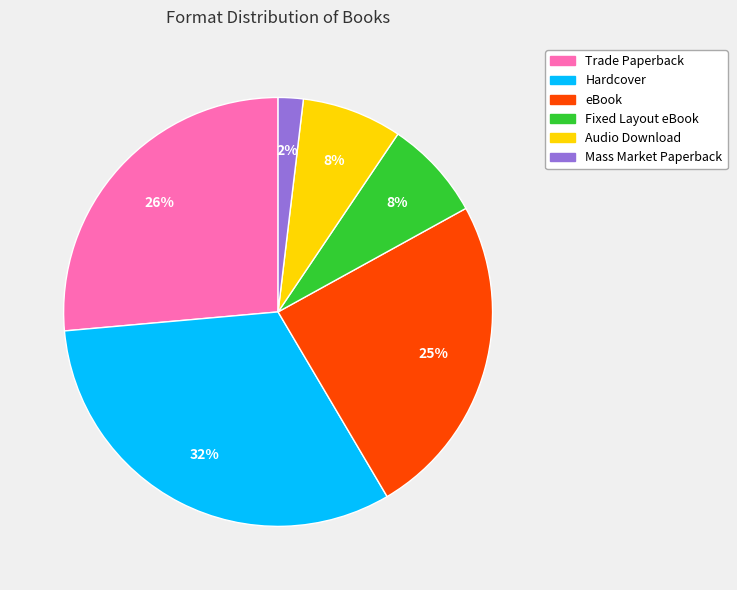

What is the largest slice in the pie chart?

Hardcover